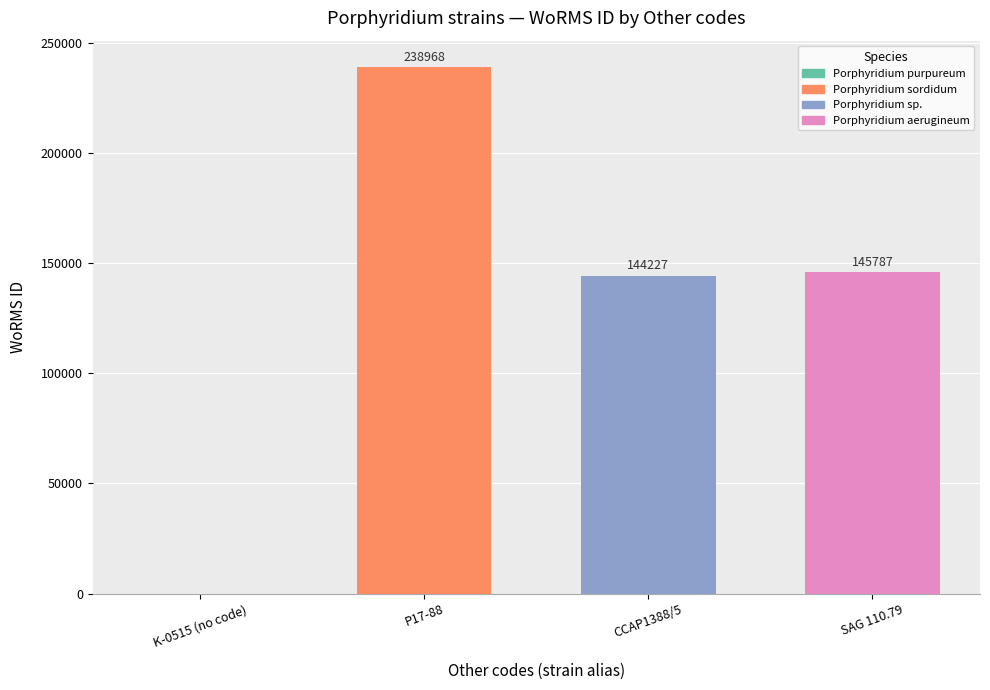

Count the number of data series in this chart.

1